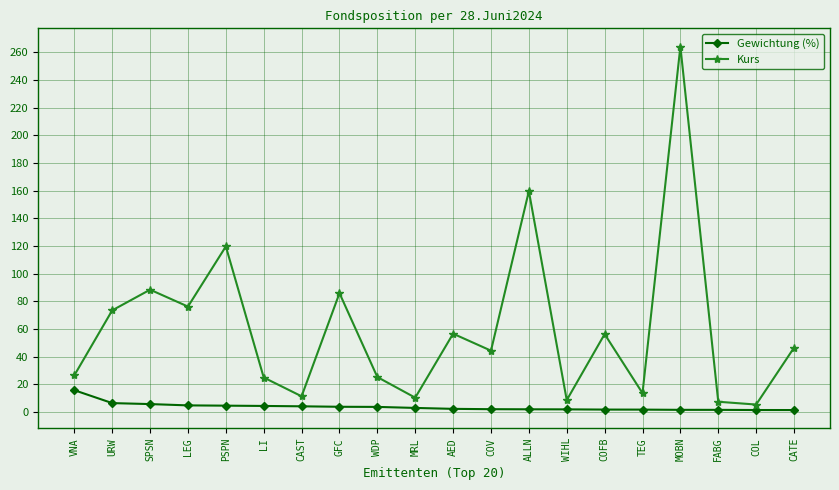

How many data points in Kurs are less than 46?

10